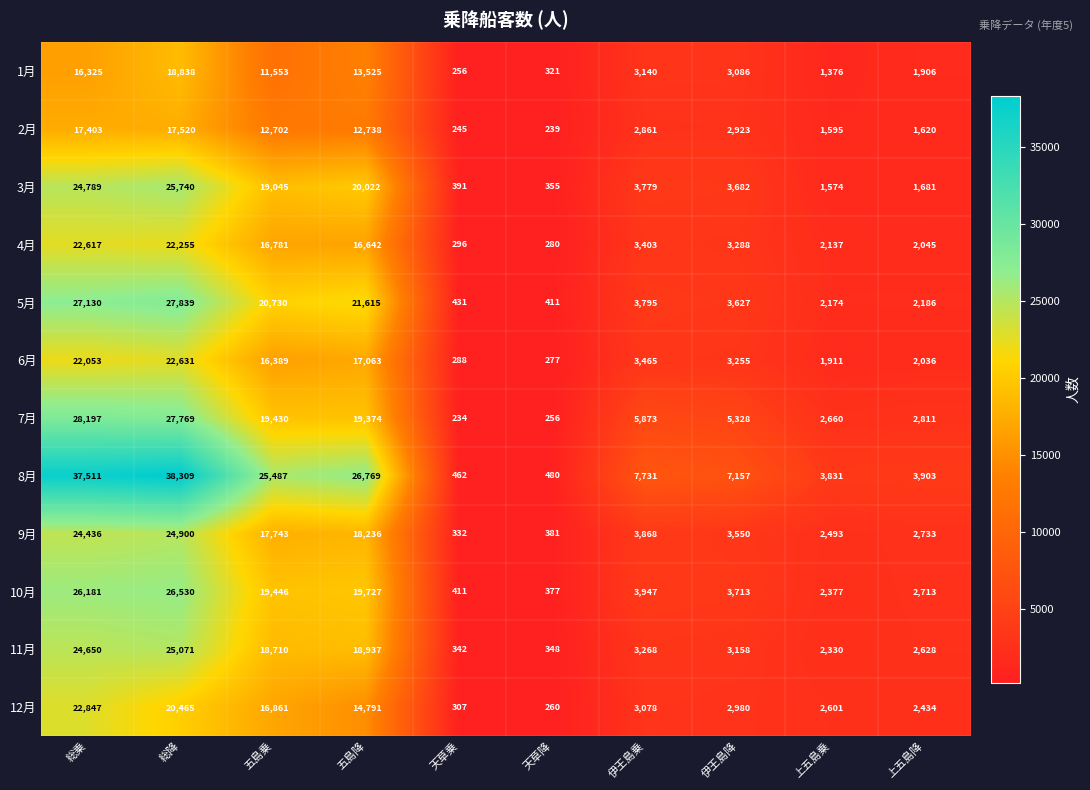

Which label corresponds to the largest value in the chart?

総降